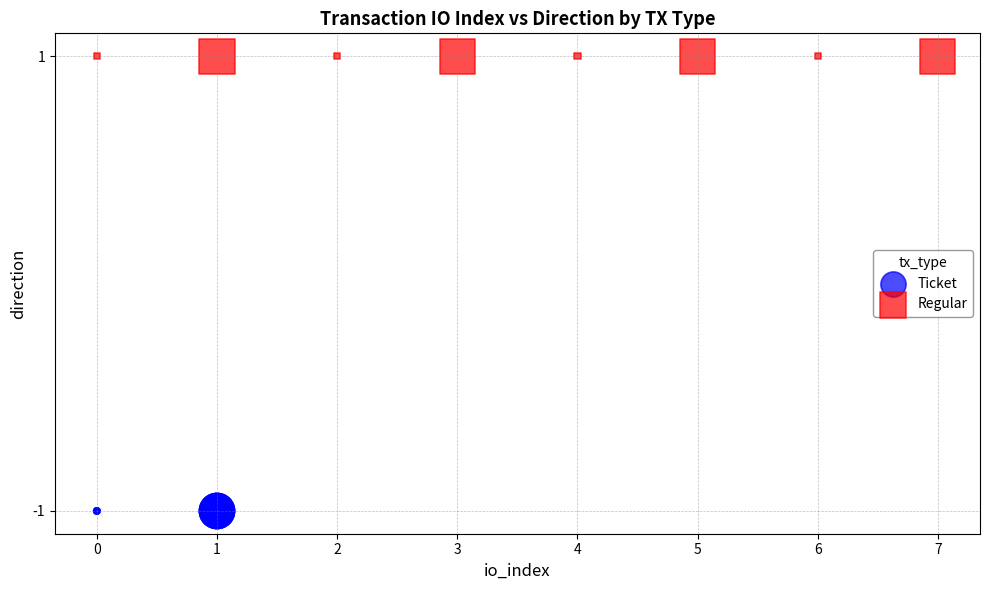

Which series contains the lowest Y value?

Ticket